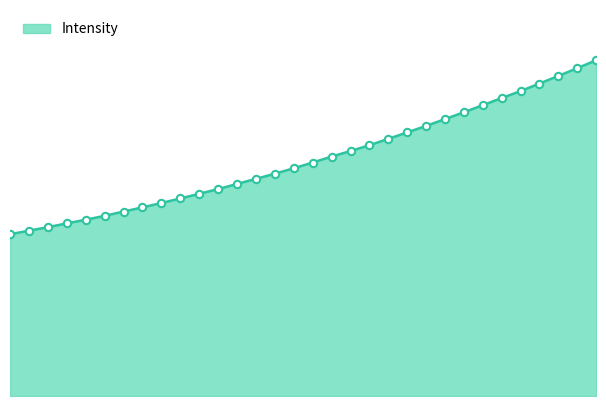

Is this an area chart (filled region under the line)?

Yes